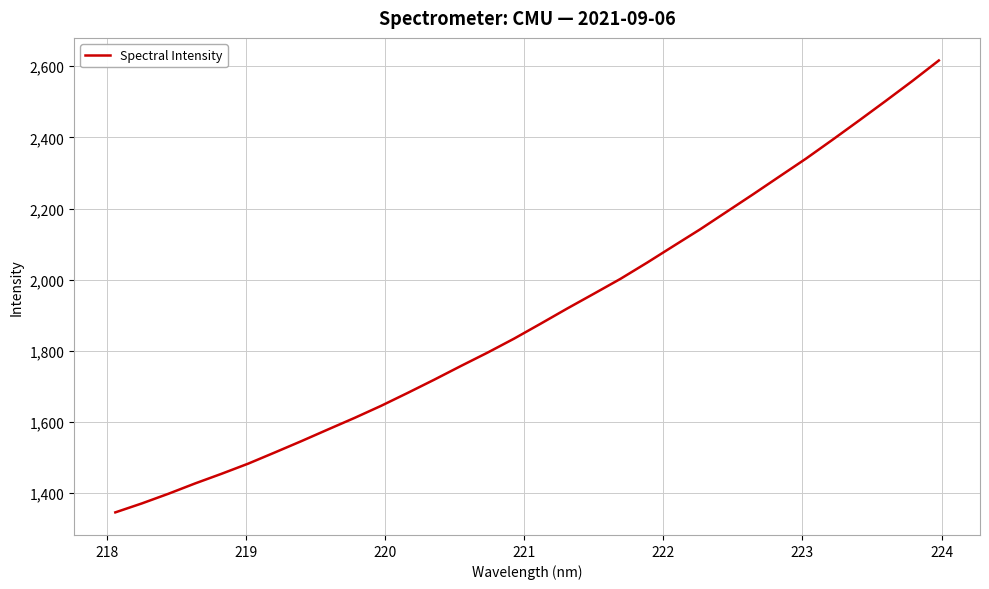

How many values exceed 1876?

16